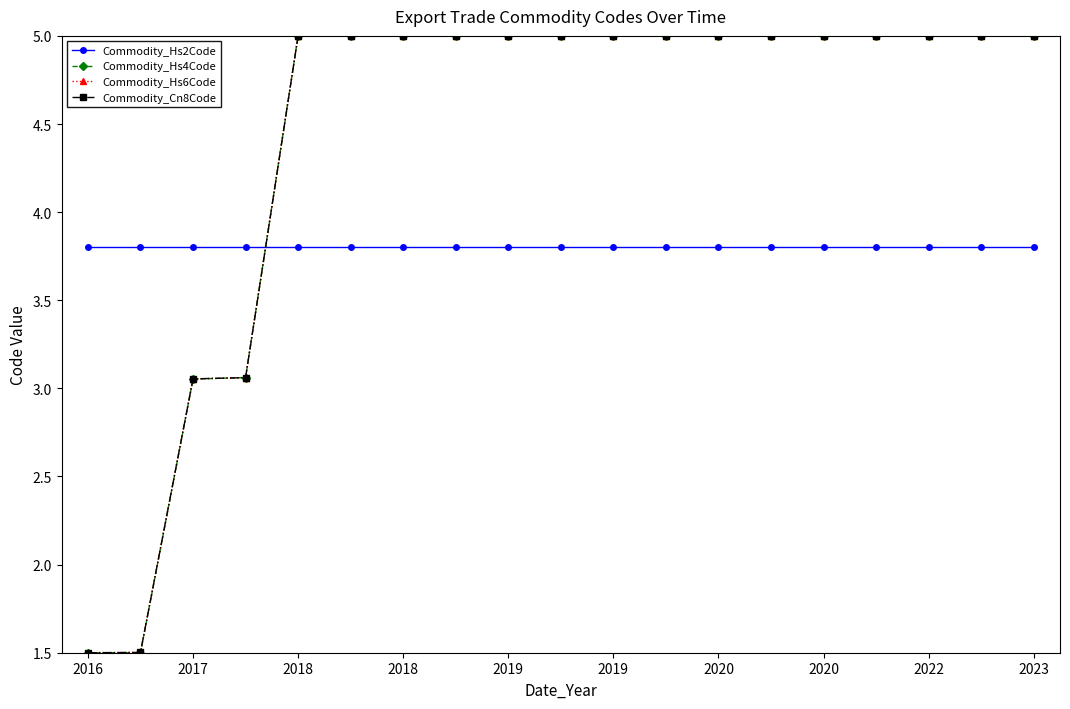

At how many categories does at least one series exceed 3?

19